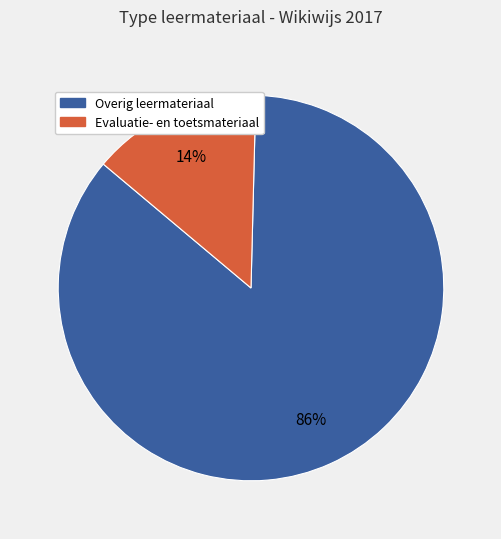

Is there any slice that represents more than half of the pie?

Yes